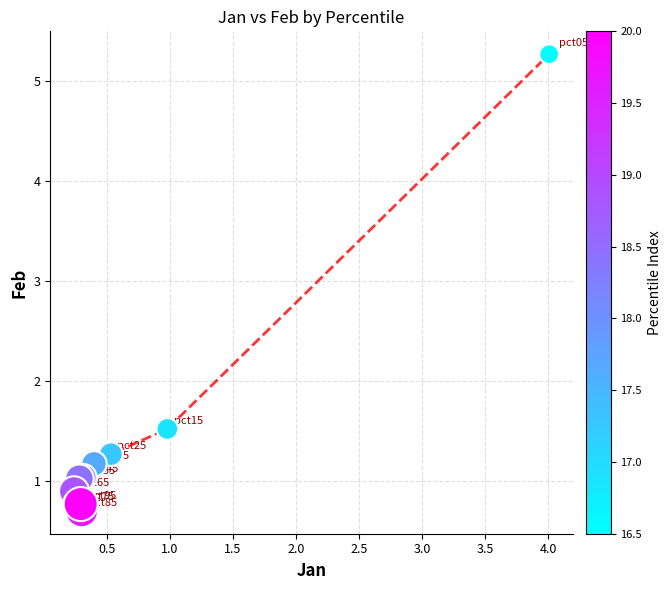

What Y value in the scatter plot is closest to 2?

1.5